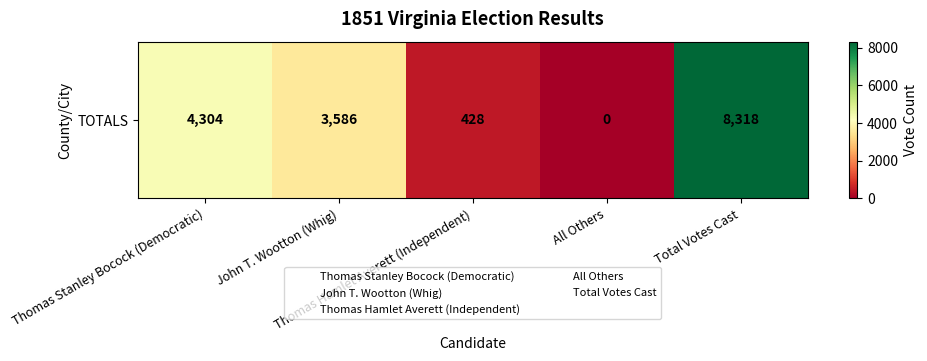

True or false: the data shows 0 at All Others.

True